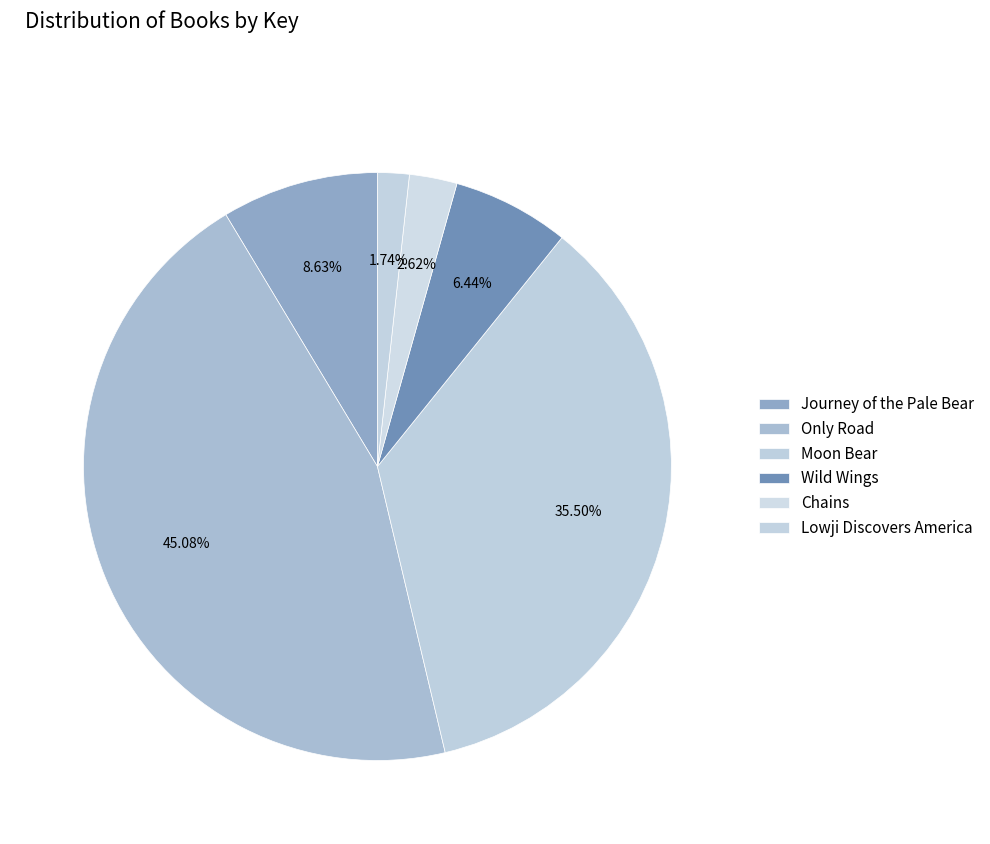

To the nearest percent, what percentage of the pie is Wild Wings?

6%